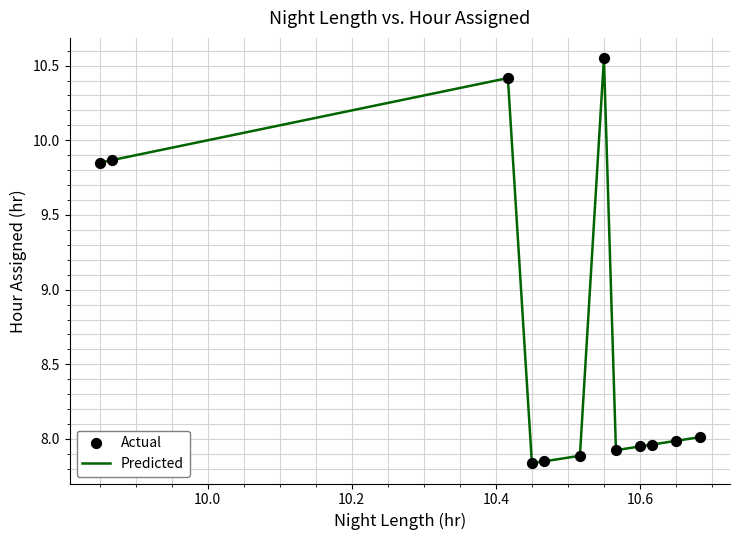

What is the difference between the maximum and minimum values?

2.7